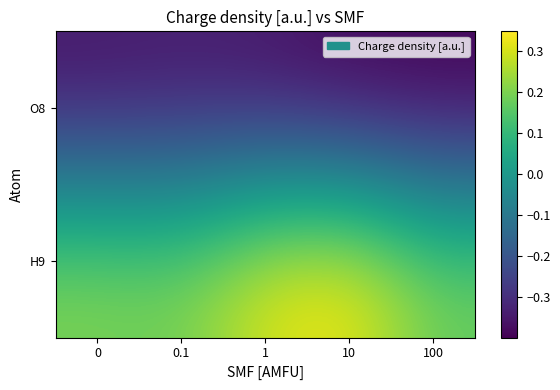

List the series in order of their overall mean, lowest first.

O8, H9